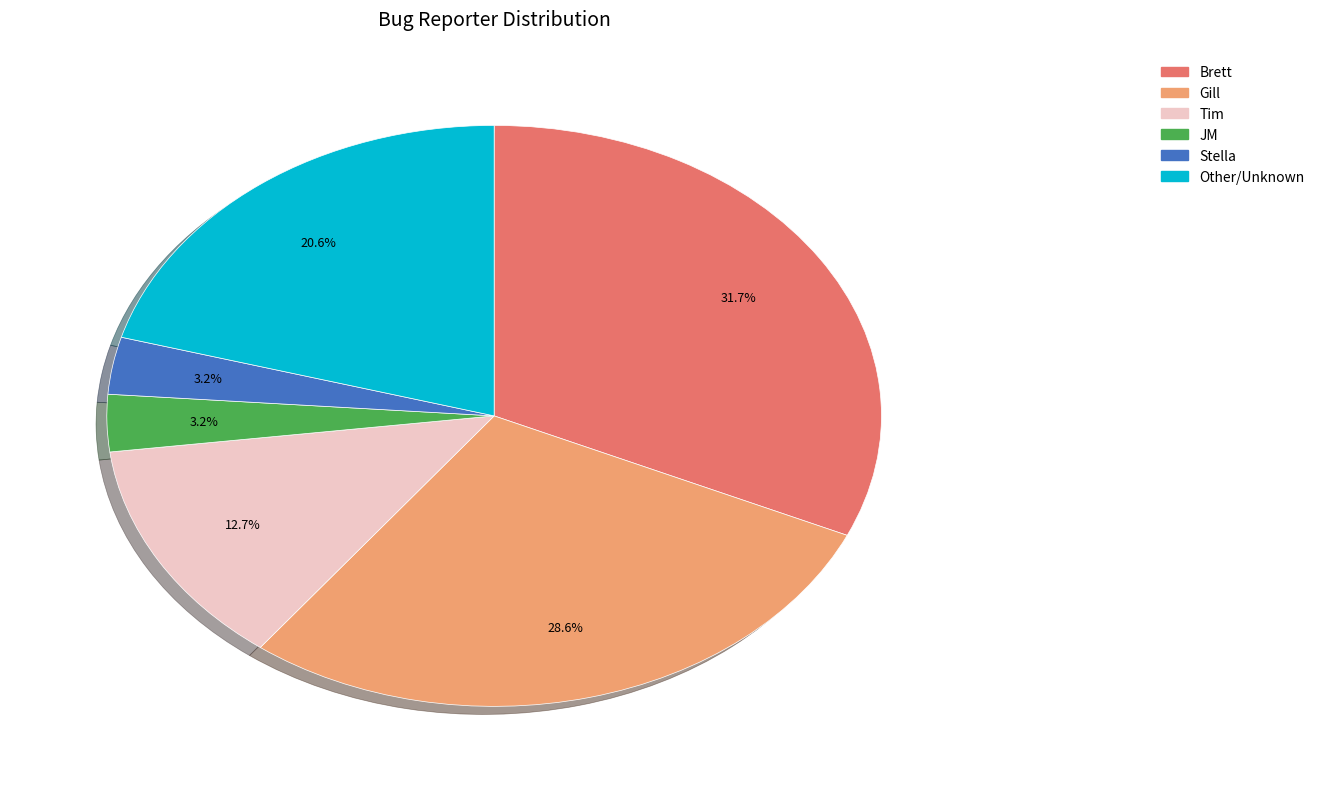

Count the number of slices in the pie.

6